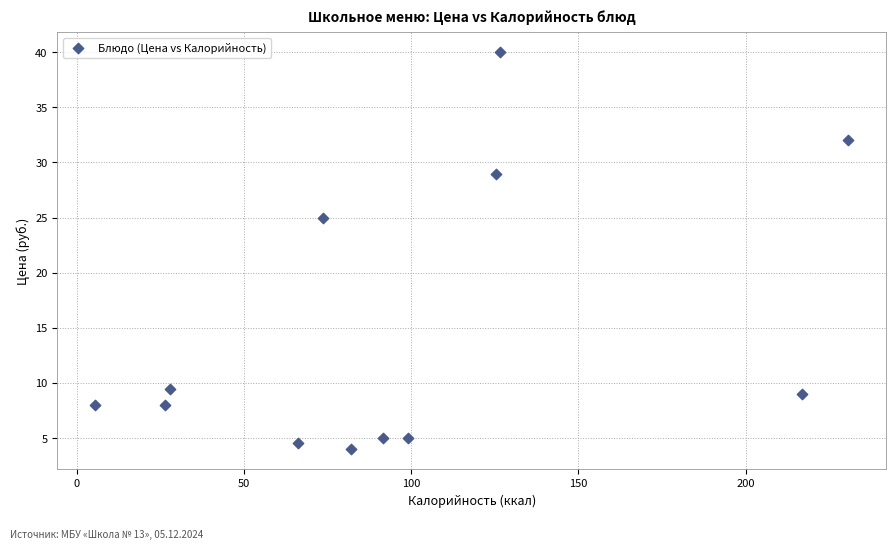

What Y value in the scatter plot is closest to 22?

25.0